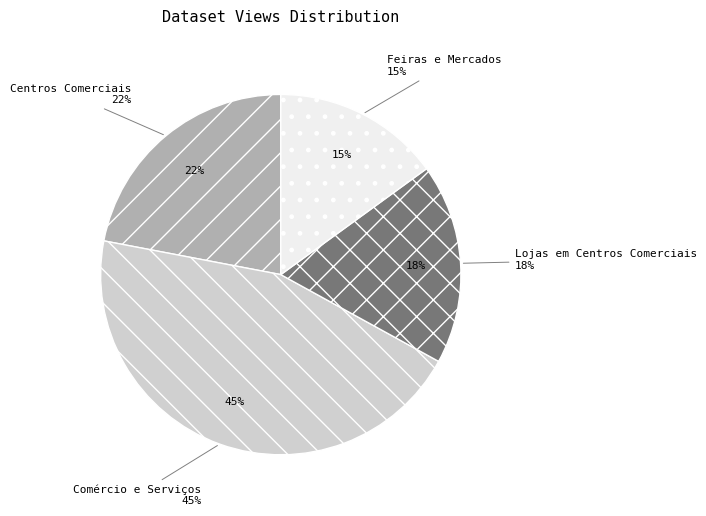

What is the largest slice in the pie chart?

Comércio e Serviços